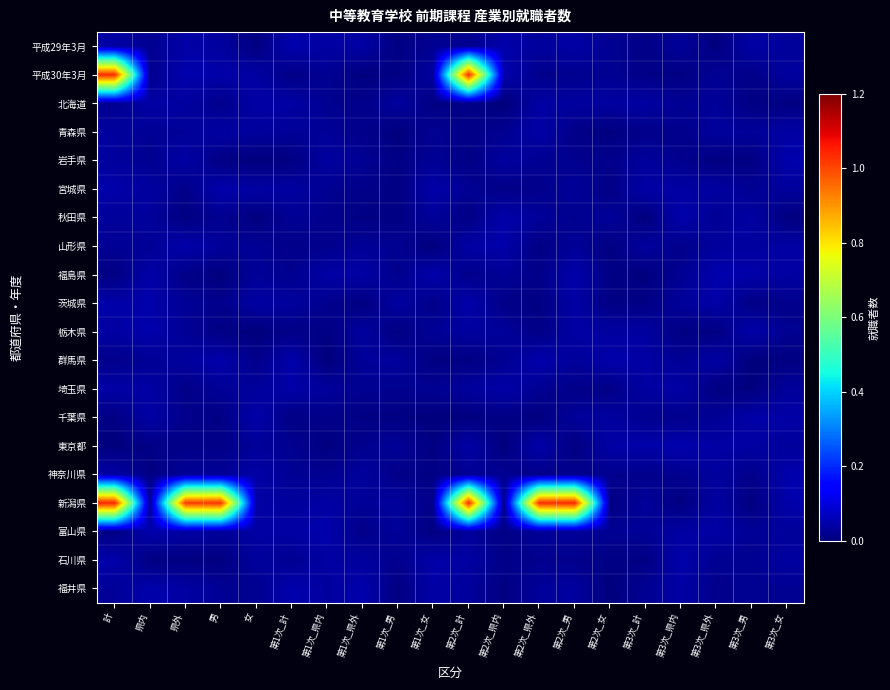

At which category is the sum across all series the highest?

計